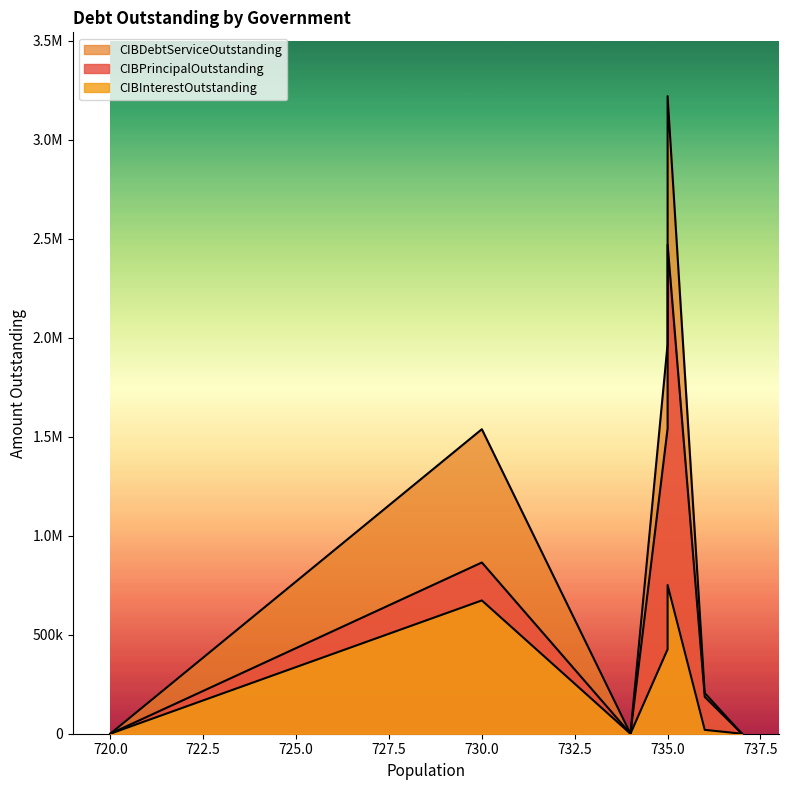

Rank the series by their maximum value, from lowest to highest.

CIBInterestOutstanding, CIBPrincipalOutstanding, CIBDebtServiceOutstanding